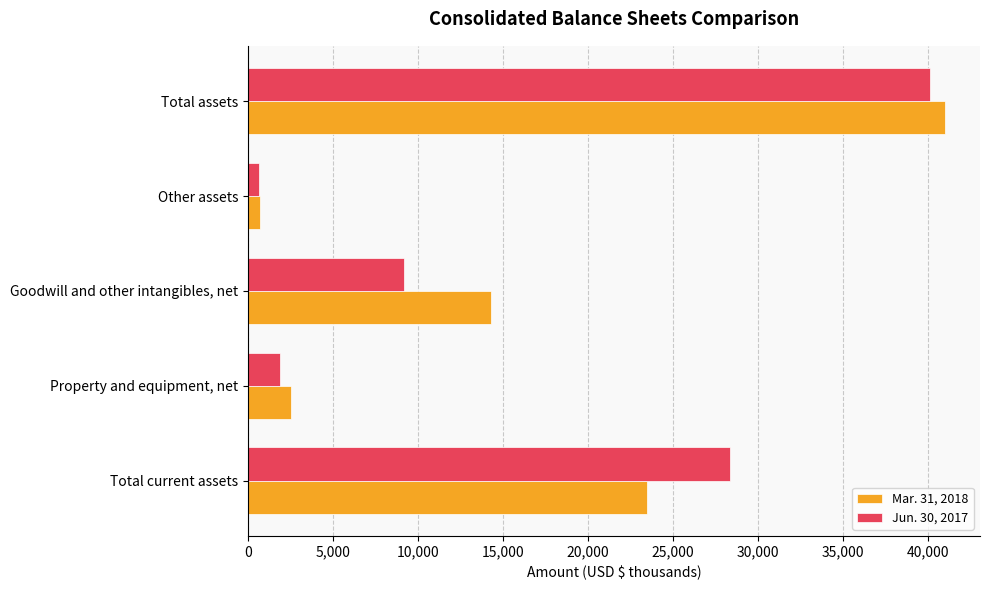

Which series has the largest total across all categories?

Mar. 31, 2018